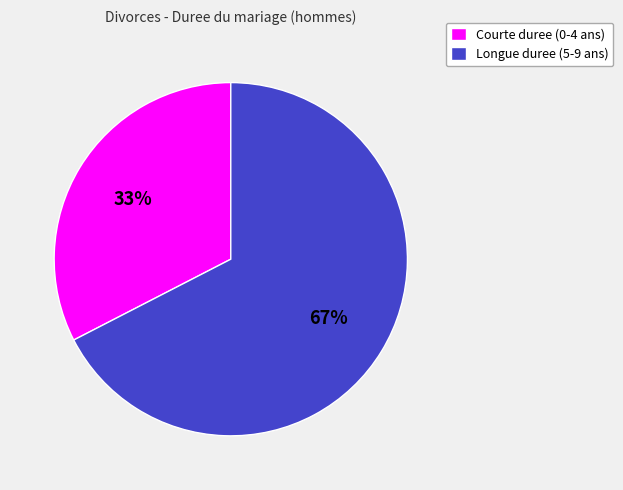

What is the largest slice in the pie chart?

Longue duree (5-9 ans)